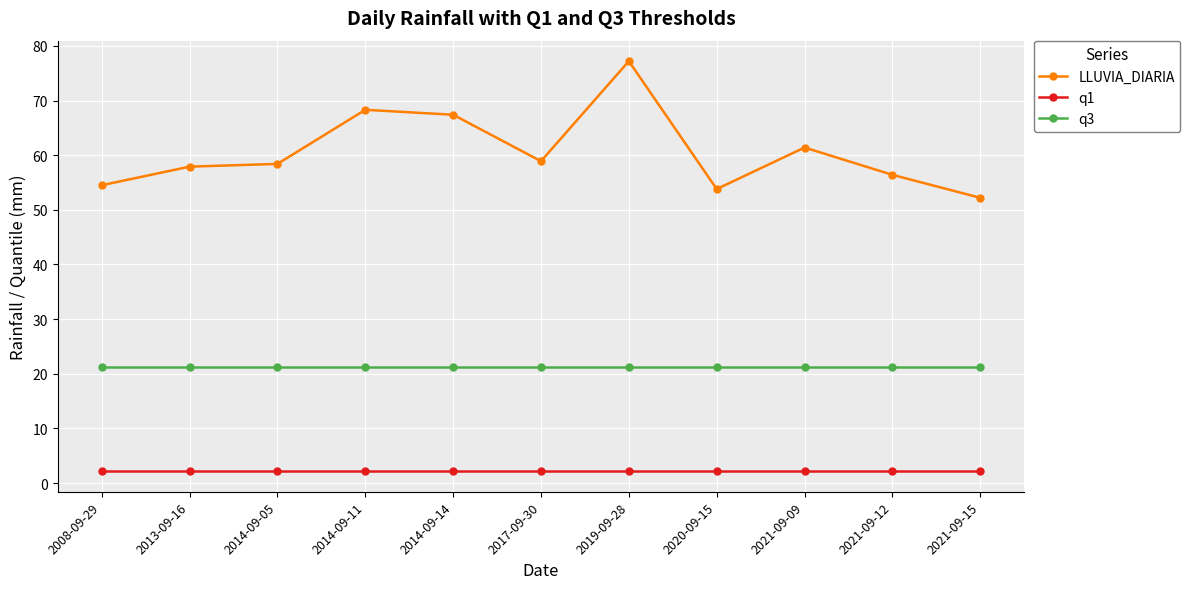

True or false: q3 and q1 intersect in this chart.

False